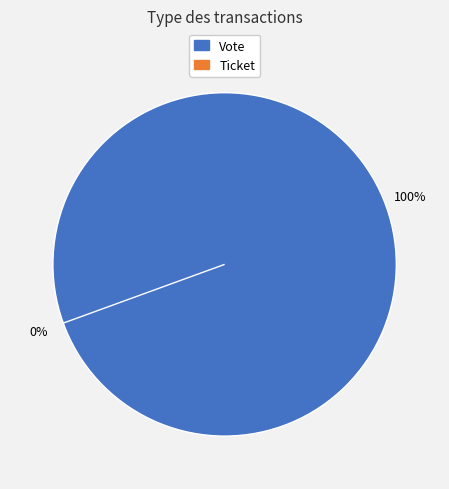

Which category accounts for the majority?

Vote